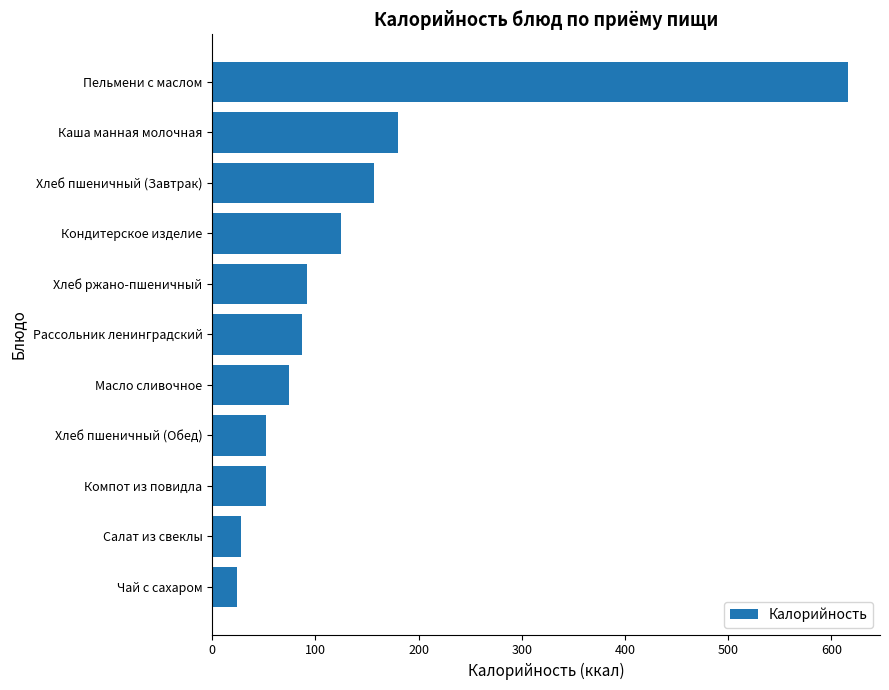

What is the difference between the maximum and minimum values?

592.3